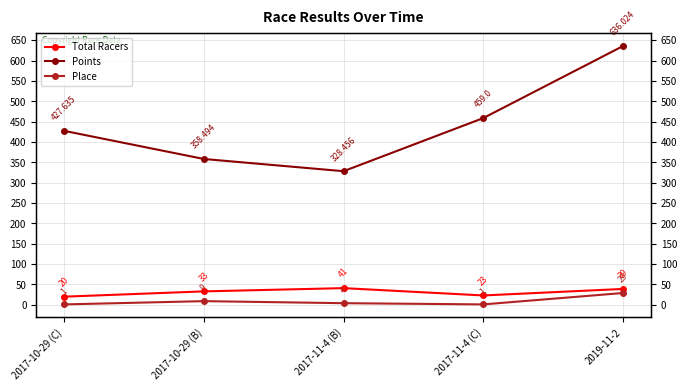

At which label is Total Racers closest to 30?

2017-10-29 (B)